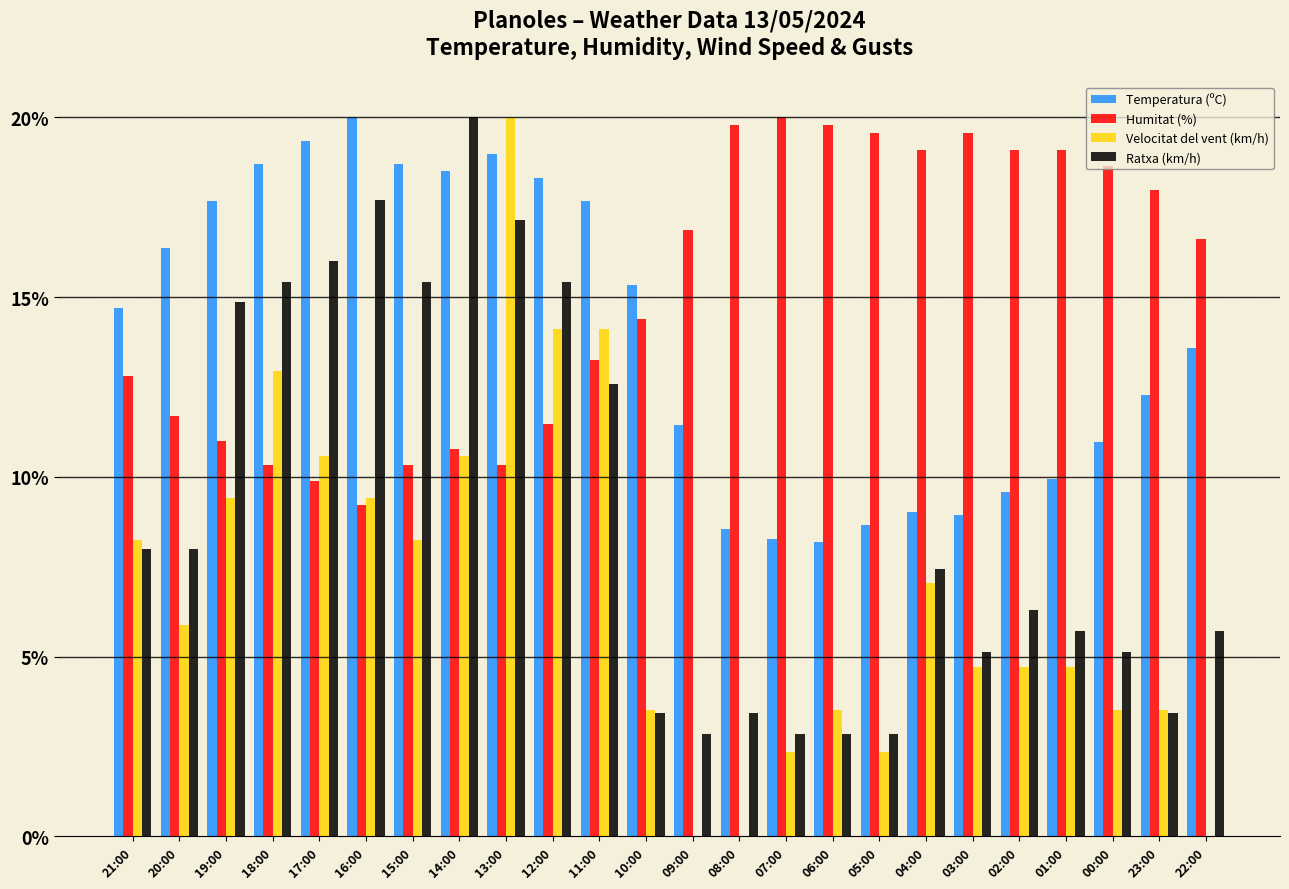

Which series has the largest total across all categories?

Humitat (%)